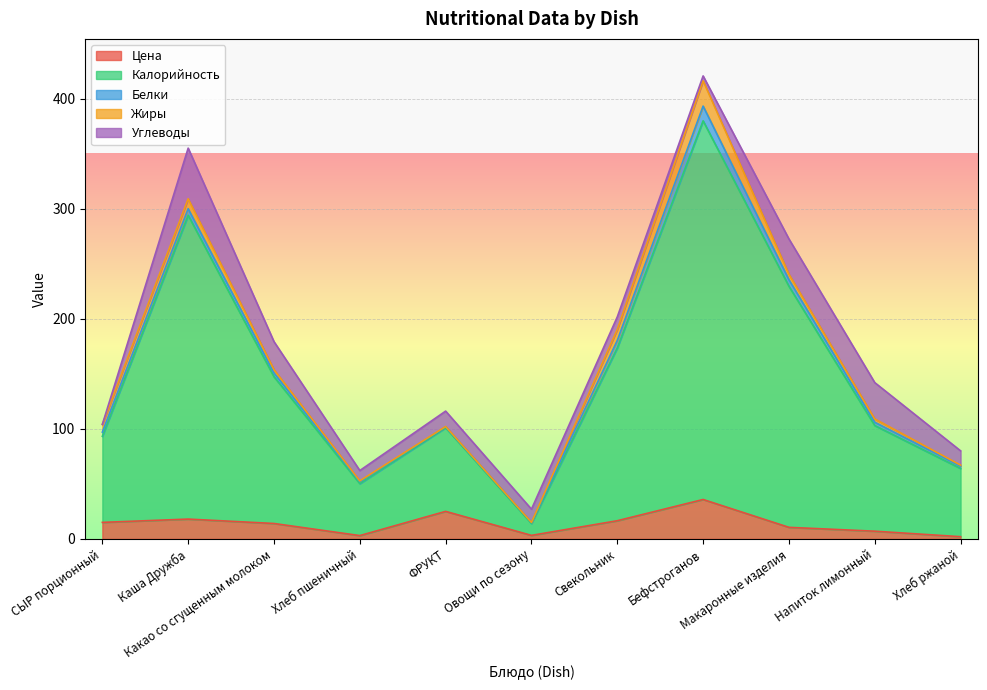

What is the sum of all Жиры values?

61.8